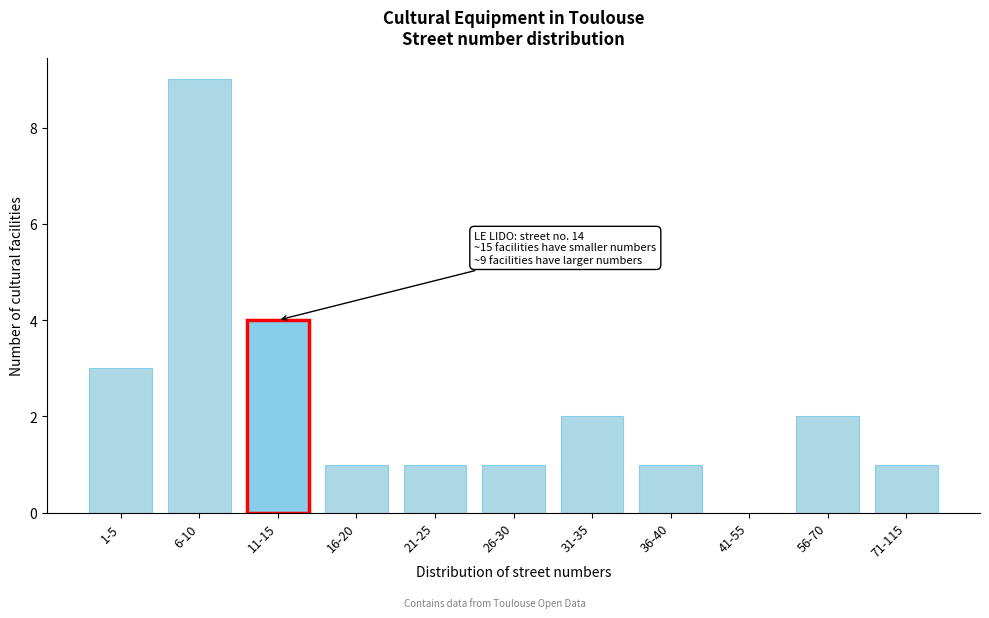

Reading right to left, transcribe all the data shown in this chart.

71-115=1	56-70=2	41-55=0	36-40=1	31-35=2	26-30=1	21-25=1	16-20=1	11-15=4	6-10=9	1-5=3